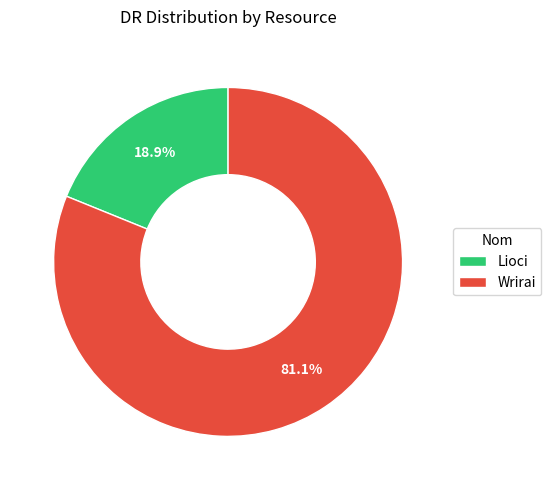

Does any single category account for the majority?

Yes